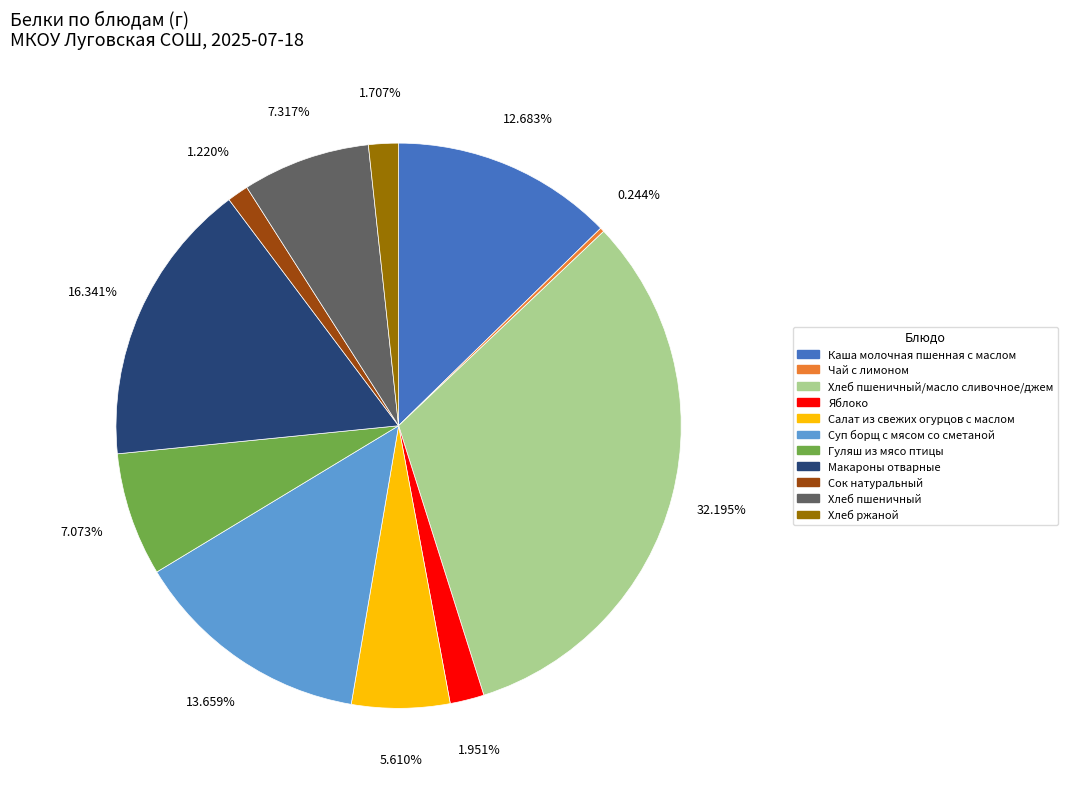

Is there any slice that represents more than half of the pie?

No